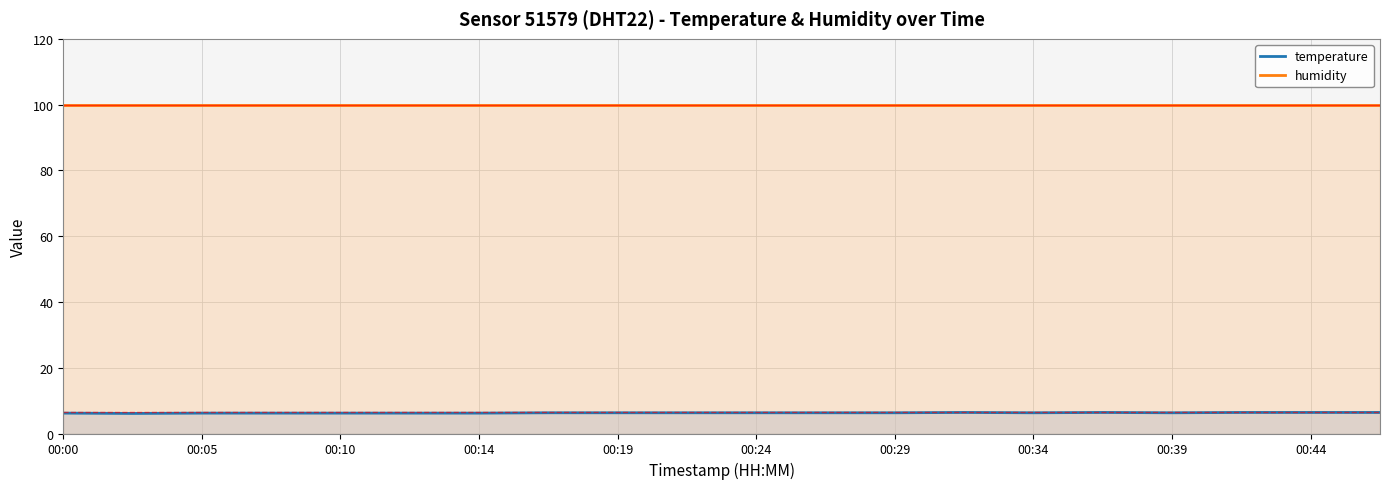

Rank the series by their average value, from lowest to highest.

temperature, humidity